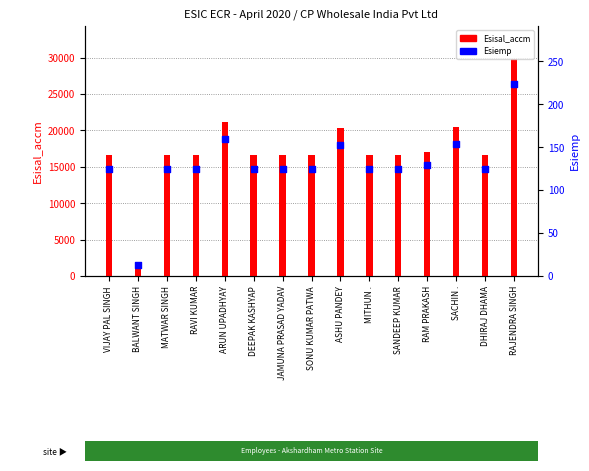

Which series has the largest total across all categories?

Esisal_accm